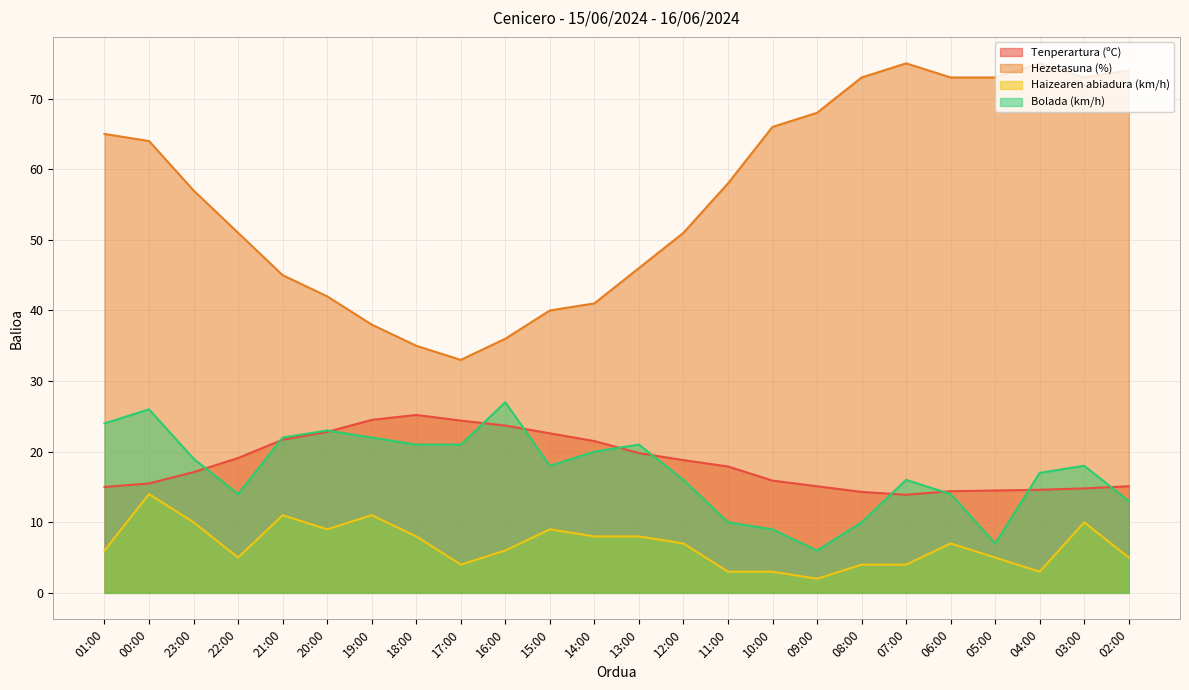

Is it true that Bolada (km/h) equals 16.0 at 07:00?

True